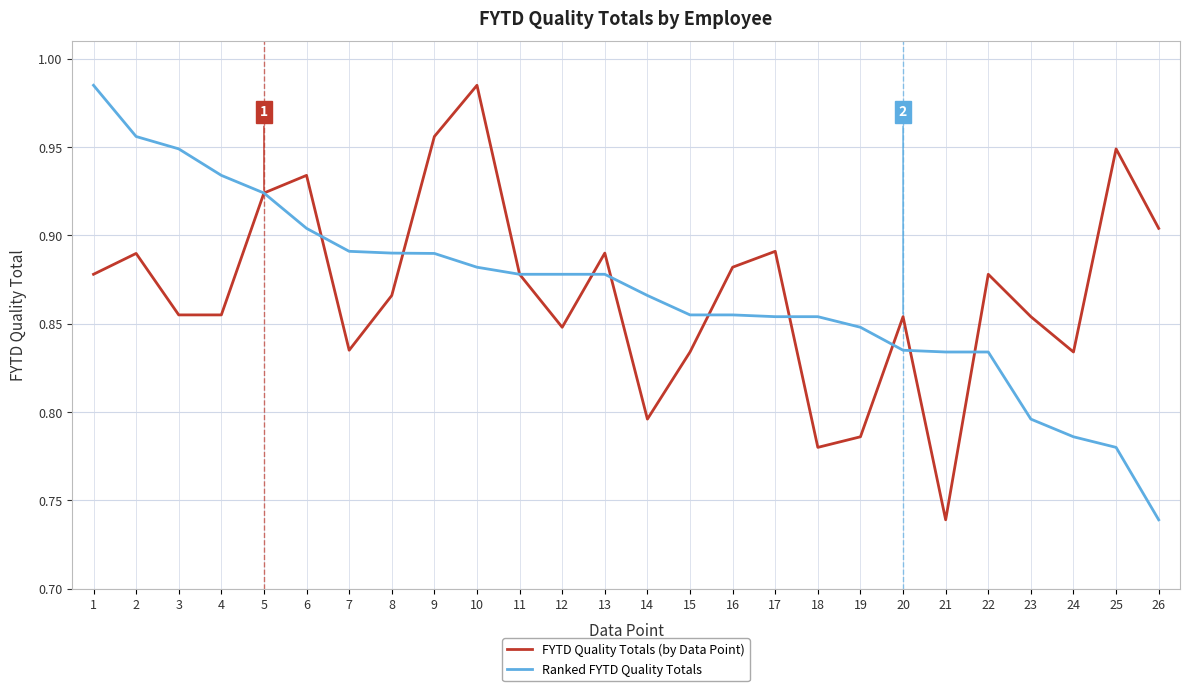

What is the total value across all series at 10?

1.9